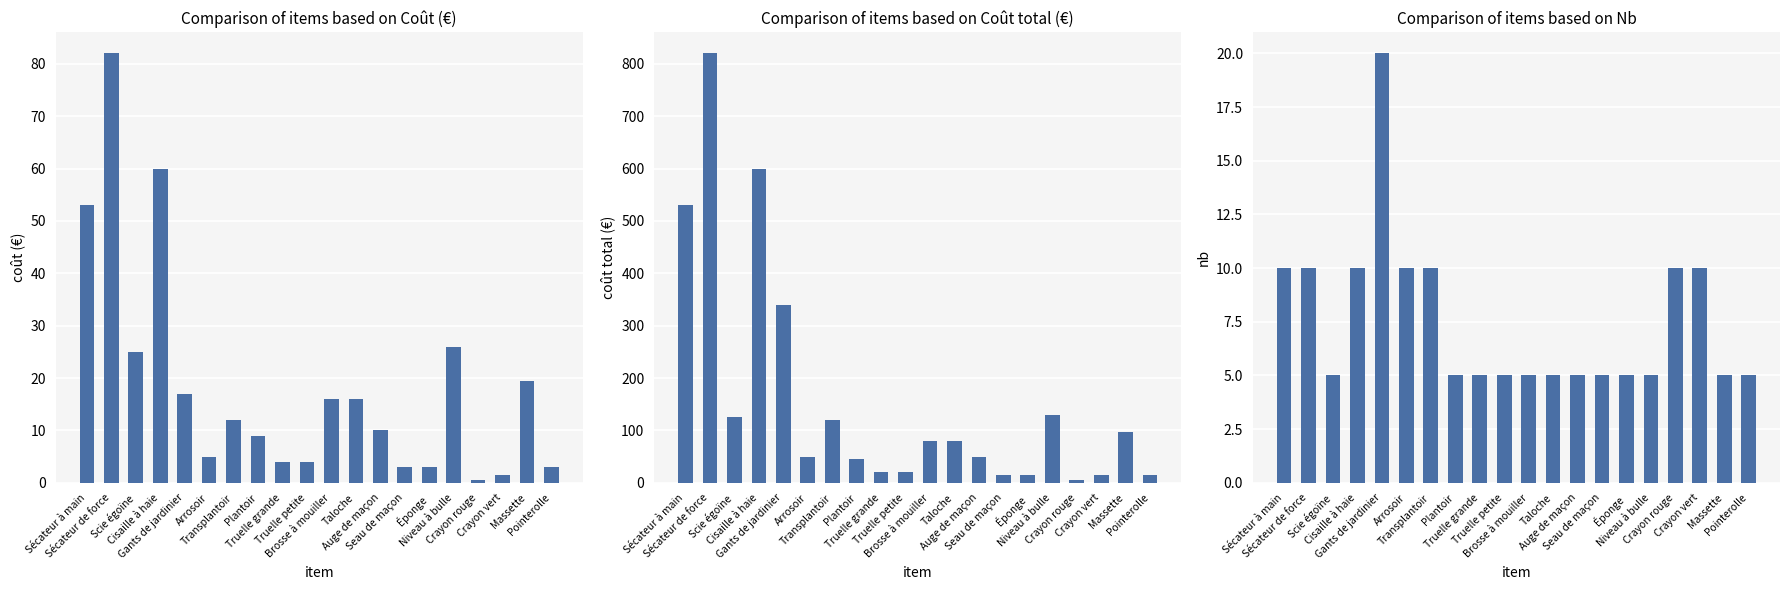

What is the label of the 19th bar from the right?

Sécateur de force